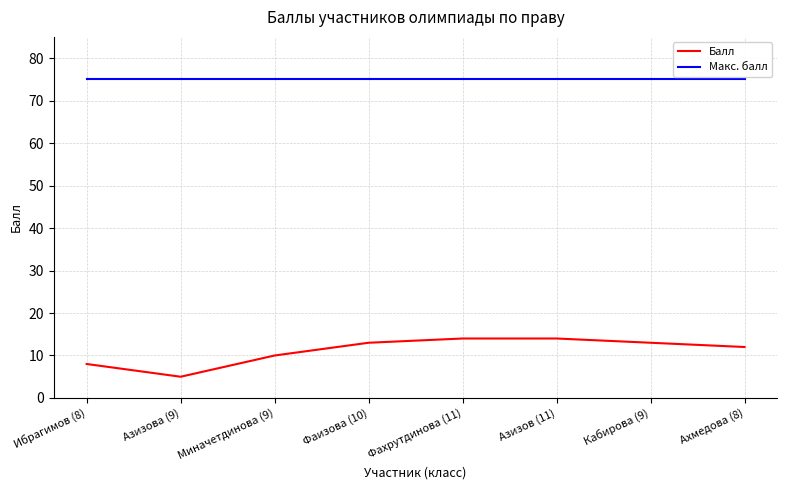

True or false: Макс. балл has a value of 75 at Фаизова (10).

True